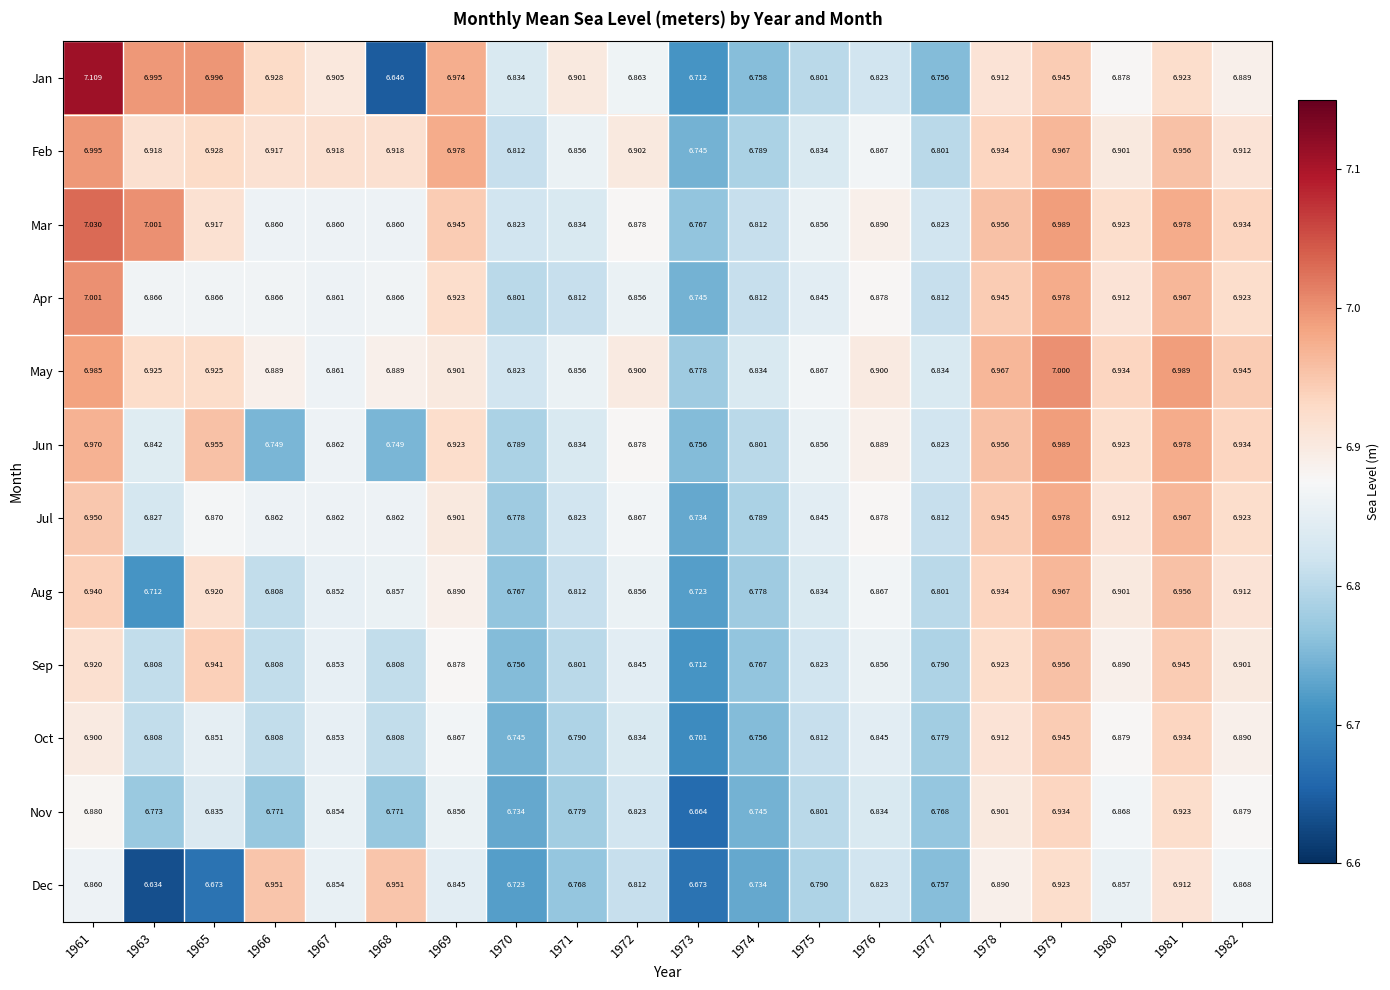

Rank the series by their maximum value, from lowest to highest.

Nov, Oct, Dec, Sep, Aug, Jul, Jun, Feb, May, Apr, Mar, Jan